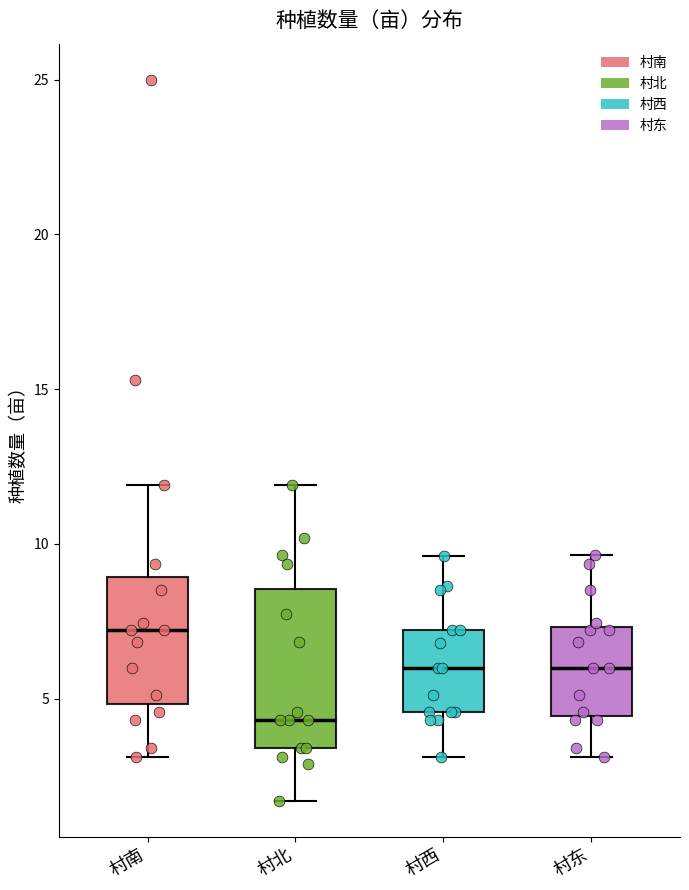

Where does the upper whisker of the box for 村北 end on the y-axis? The values are not printed on the chart, so give them approximately, as read against the axis.

12.0